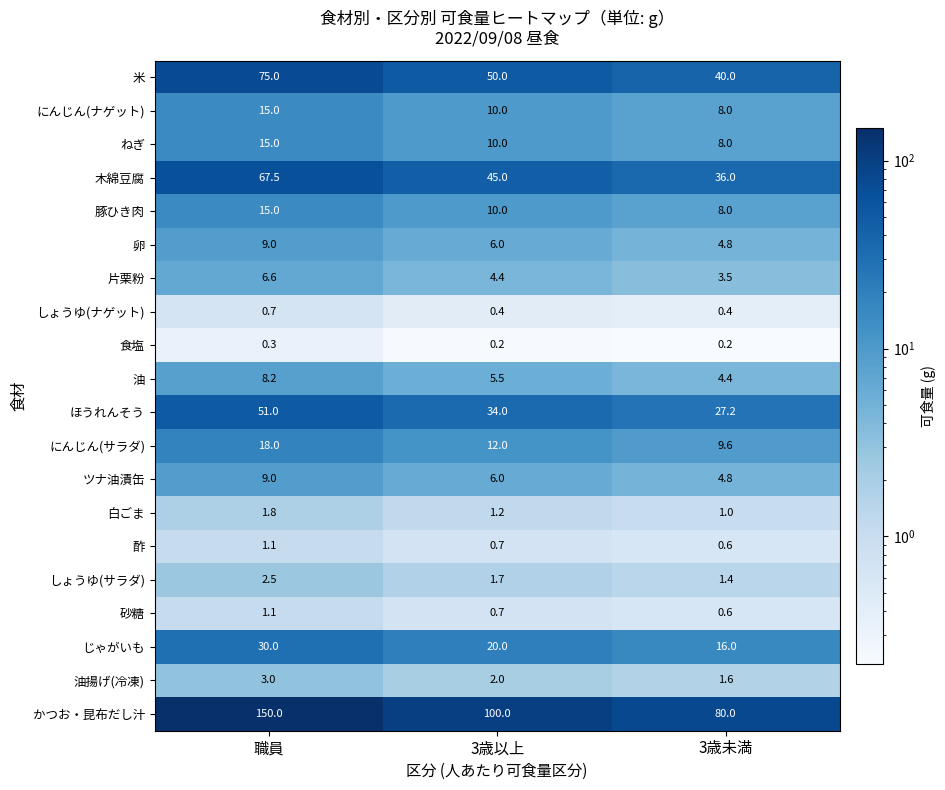

Which series has the largest total across all categories?

かつお・昆布だし汁